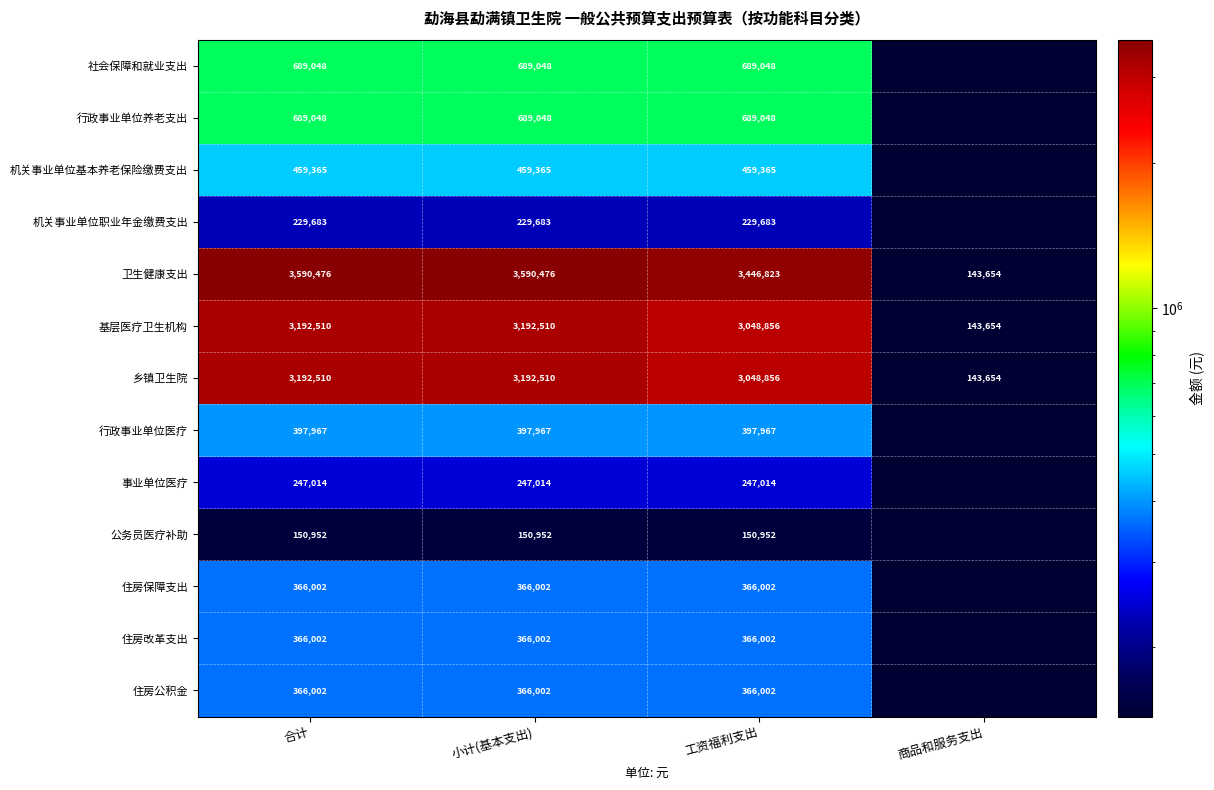

What is the difference between the highest and lowest values at 合计?

3439524.0